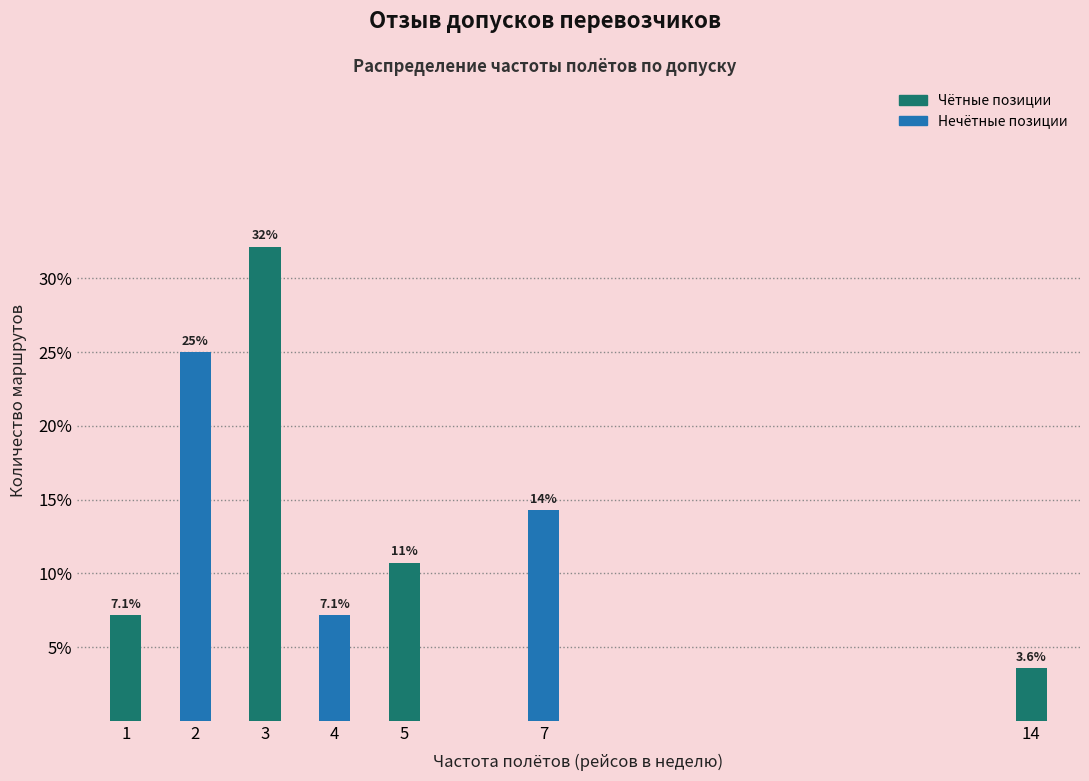

Reading left to right, extract all data points from this chart.

7.1	25.0	32.1	7.1	10.7	14.3	3.6